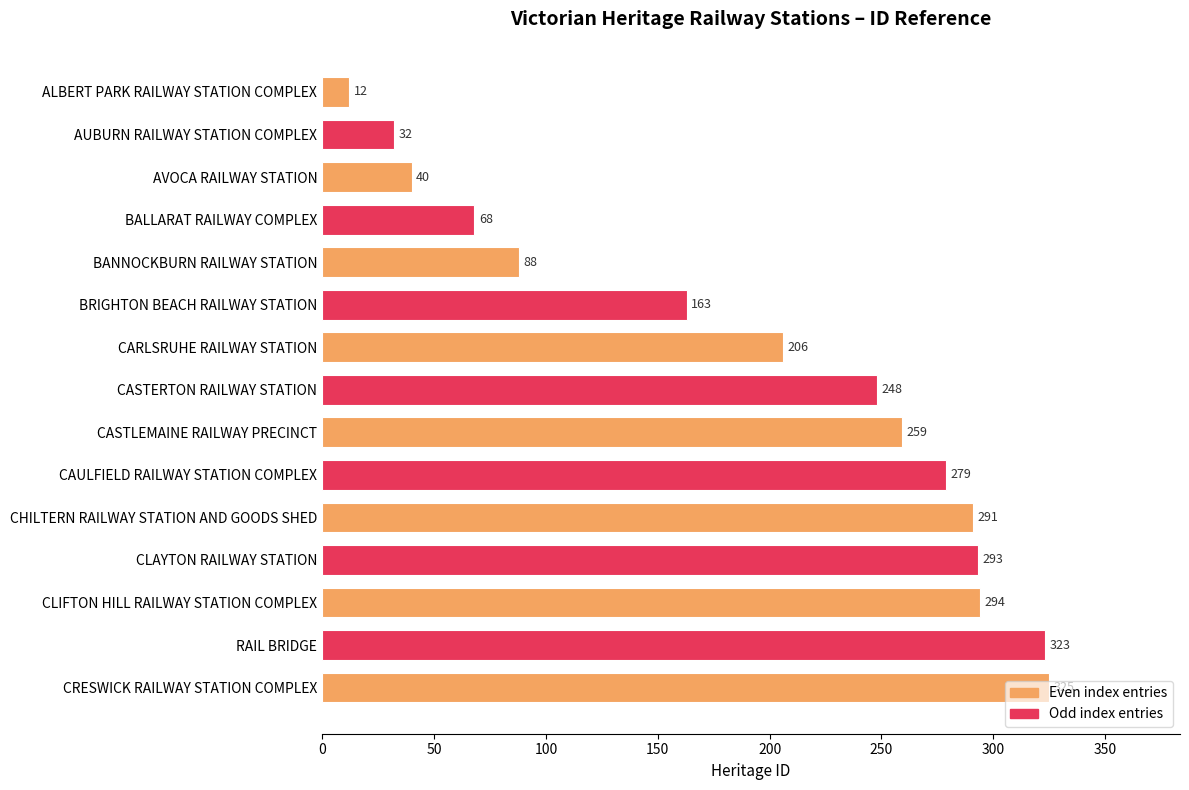

What is the change in value from CAULFIELD RAILWAY STATION COMPLEX to CLAYTON RAILWAY STATION?

+14